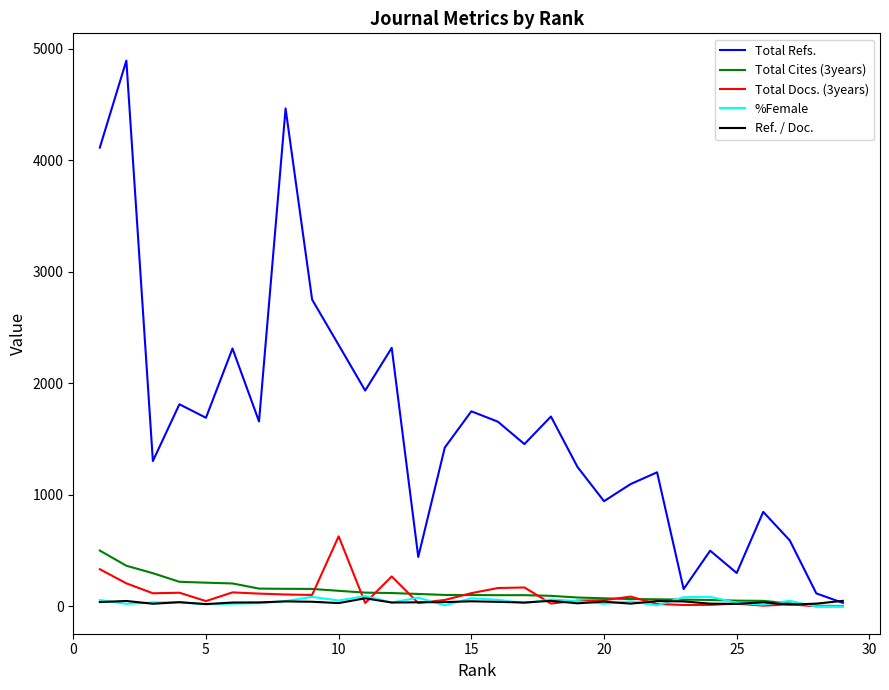

Which series has the widest spread of values?

Total Refs.